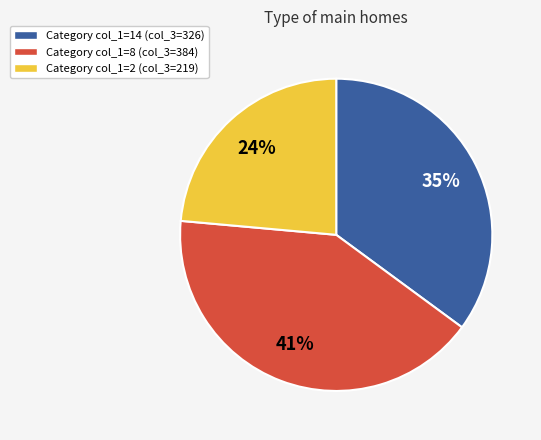

Is there a majority slice in this chart?

No